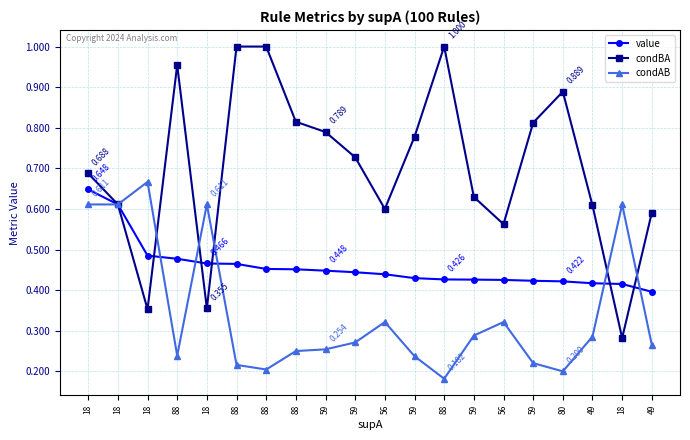

How many series are shown in this chart?

3